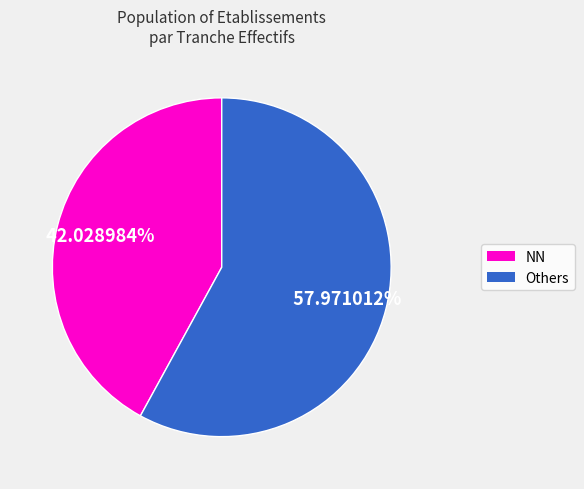

Does any single category account for the majority?

Yes